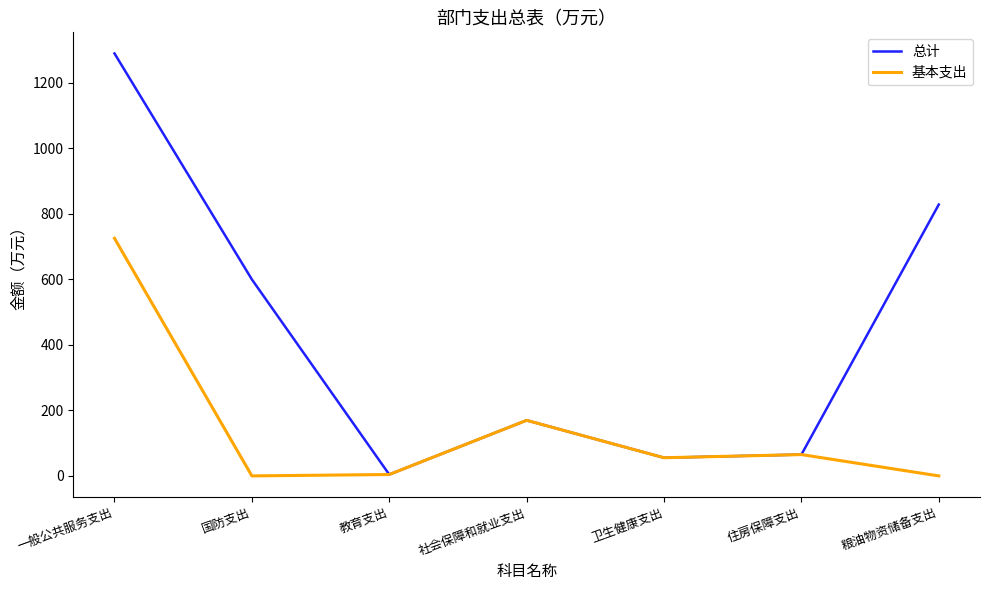

What is the total value across all series at 卫生健康支出?

110.9